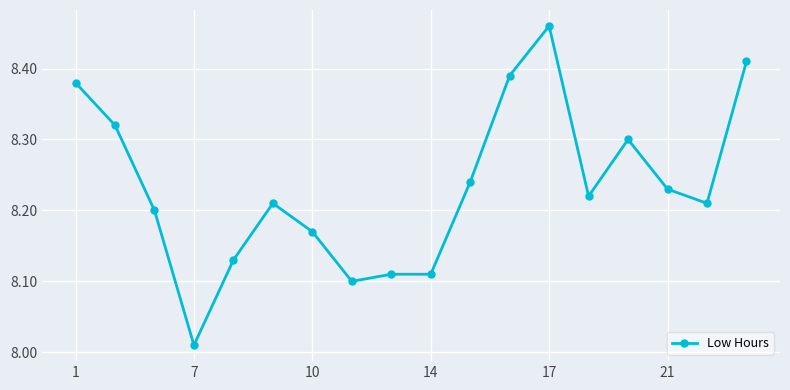

True or false: there are more than 1 points higher than both neighbors.

True